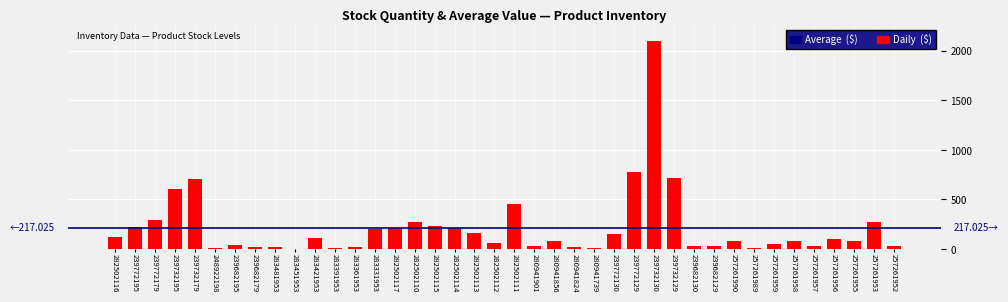

What is the change in value from 282502116 to 239732179?

+577